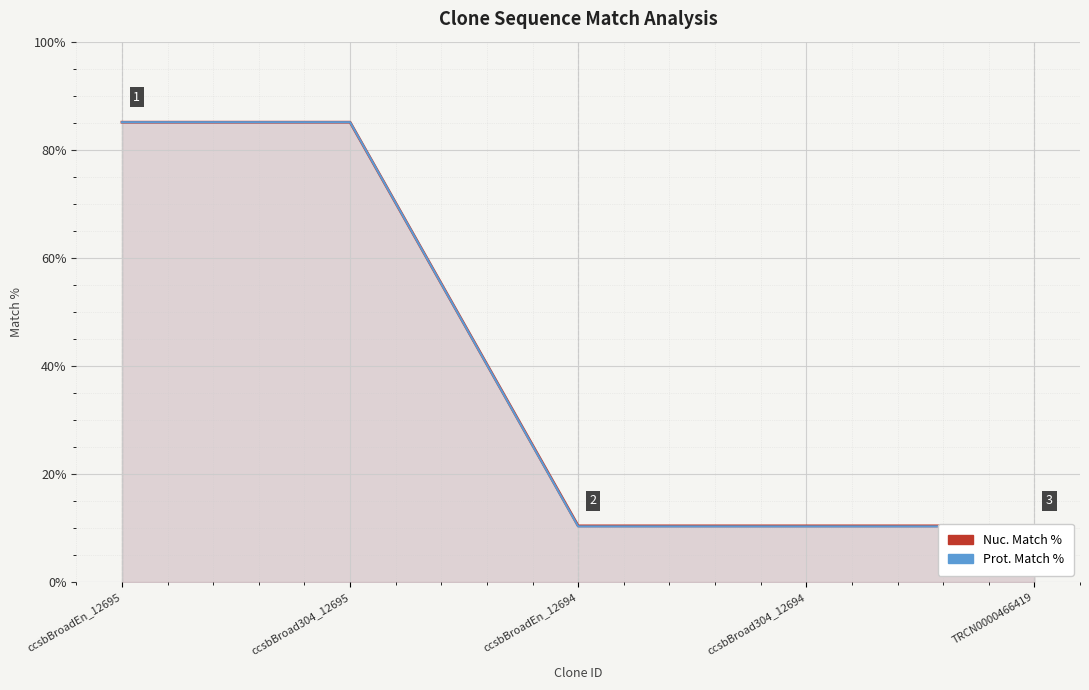

What is the approximate value of Prot. Match % at ccsbBroadEn_12694?

10.3